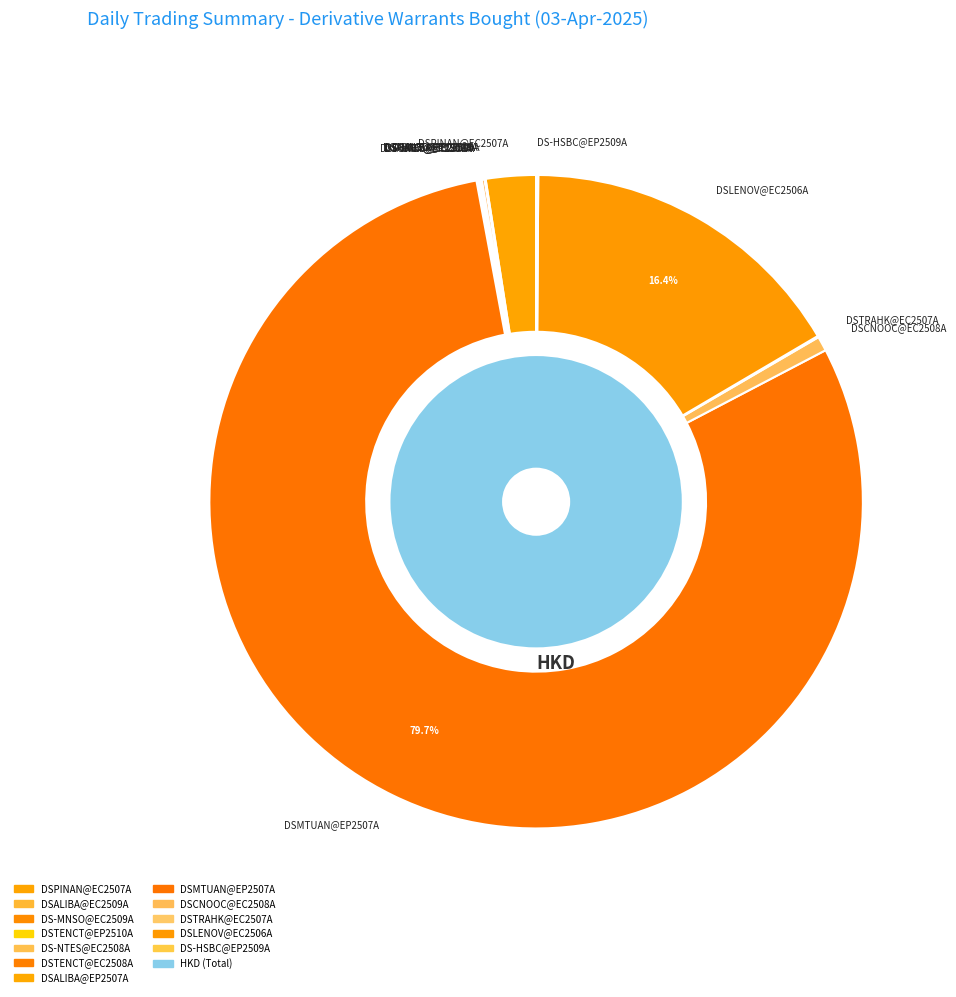

Rank the categories by value from highest to lowest.

DSMTUAN@EP2507A, DSLENOV@EC2506A, DSPINAN@EC2507A, DSCNOOC@EC2508A, DS-MNSO@EC2509A, DS-HSBC@EP2509A, DSALIBA@EC2509A, DSTENCT@EP2510A, DS-NTES@EC2508A, DSTENCT@EC2508A, DSALIBA@EP2507A, DSTRAHK@EC2507A